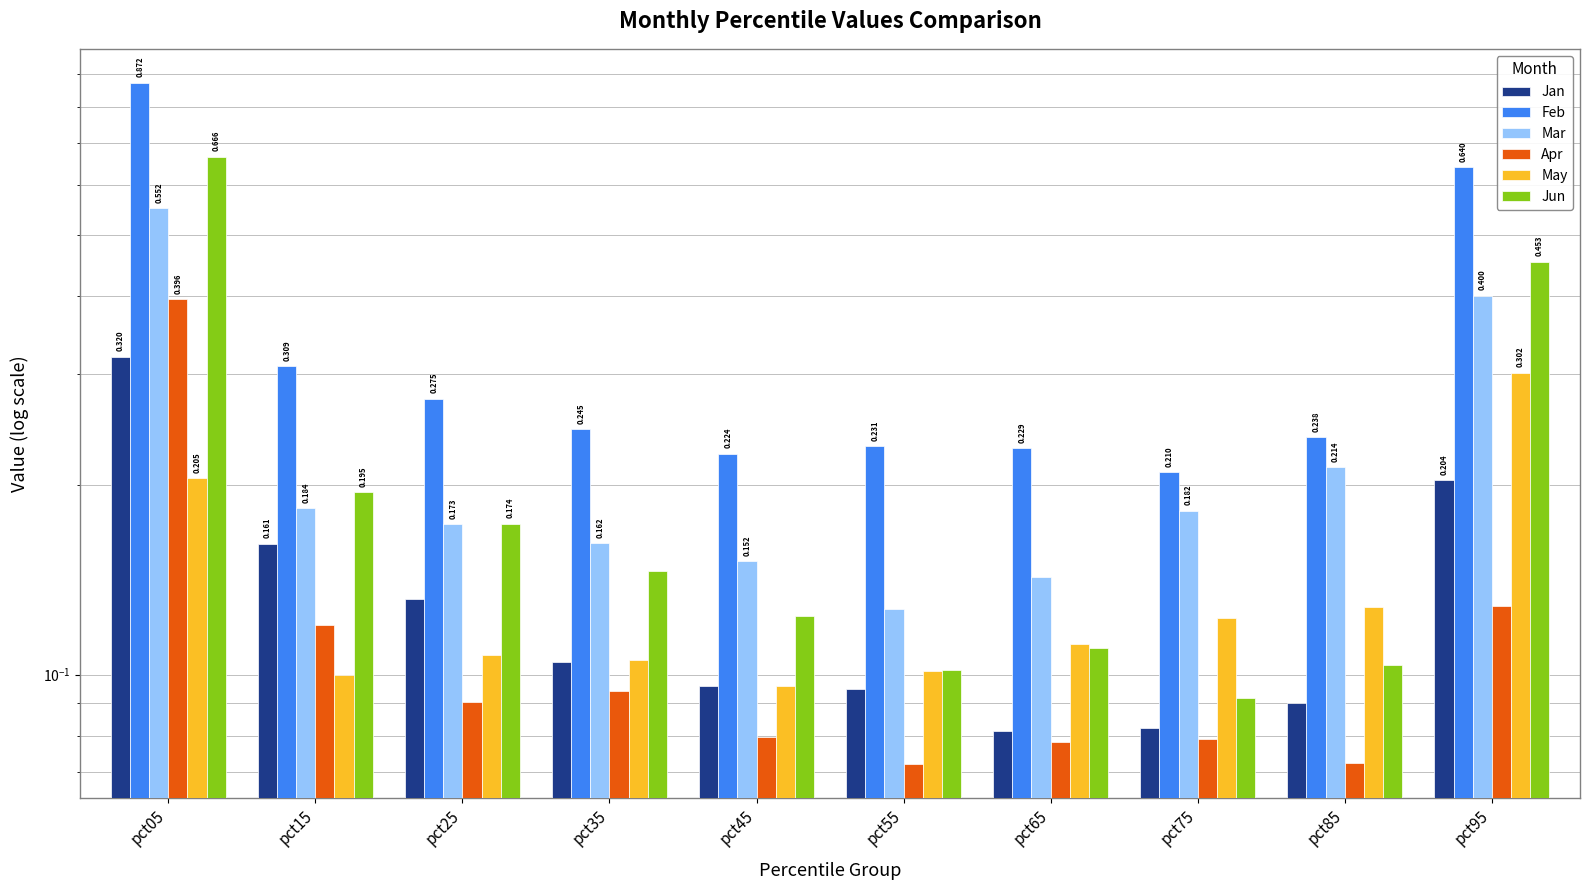

Between pct55 and pct95, which series saw the biggest shift?

Feb